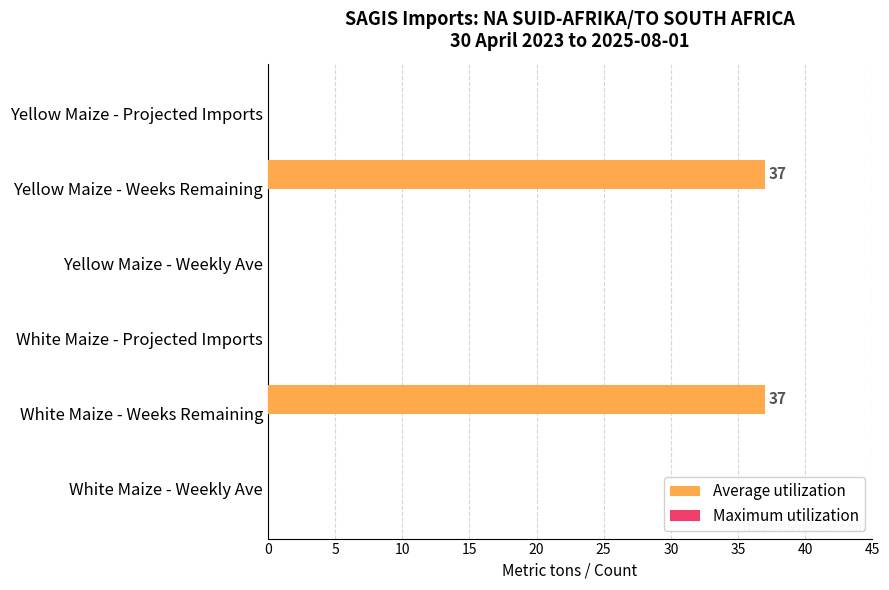

Count the number of data series in this chart.

1